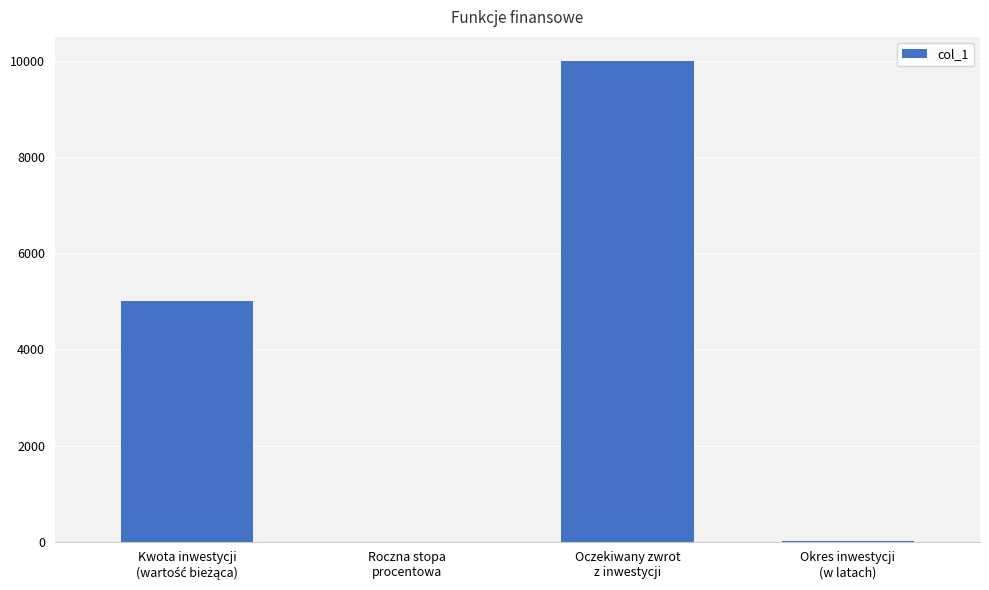

The value at Oczekiwany zwrot
z inwestycji is 10000.0. True or false?

True